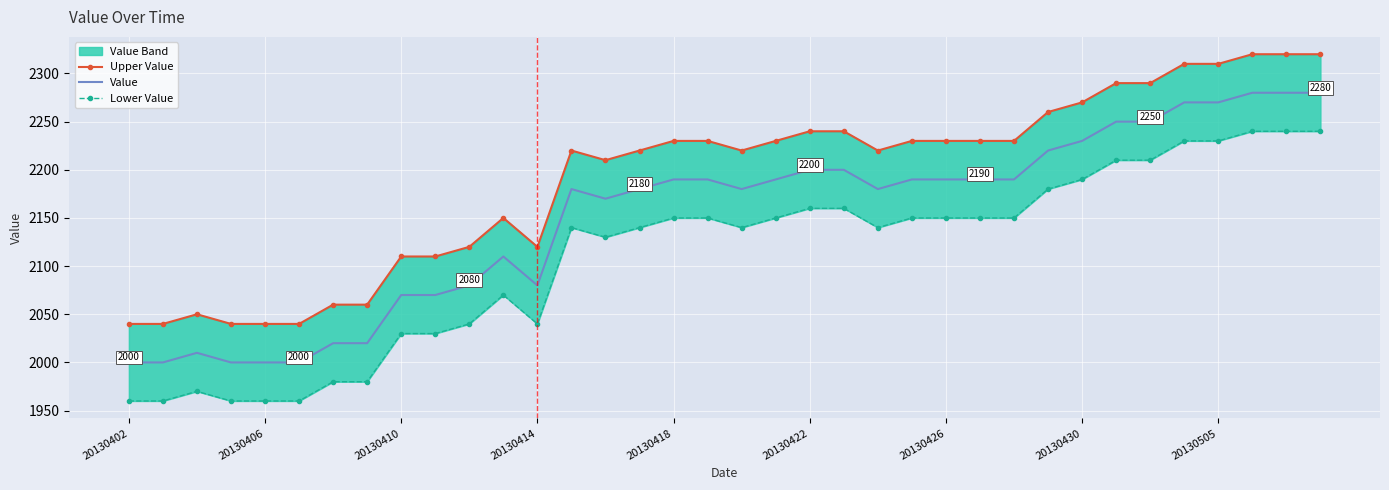

Is this an area chart (filled region under the line)?

No